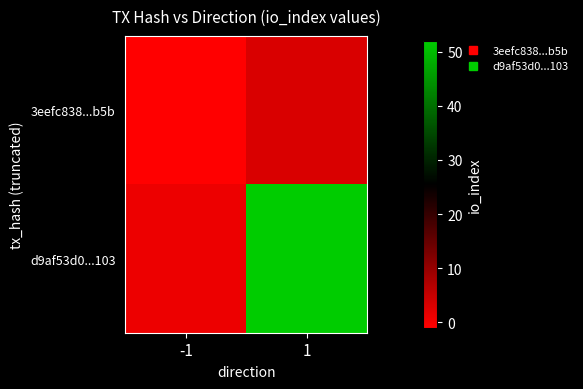

Between -1 and 1, which series saw the biggest shift?

d9af53d0...103